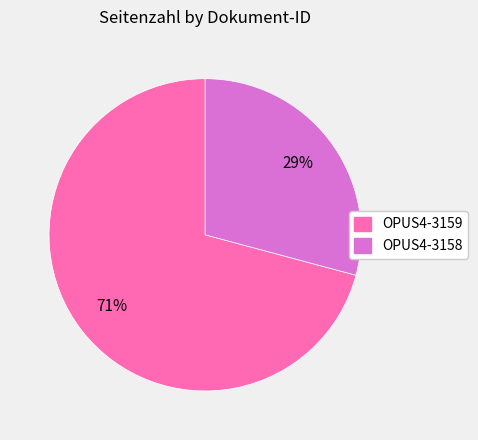

Is it true that OPUS4-3159 is 65% of the pie?

False